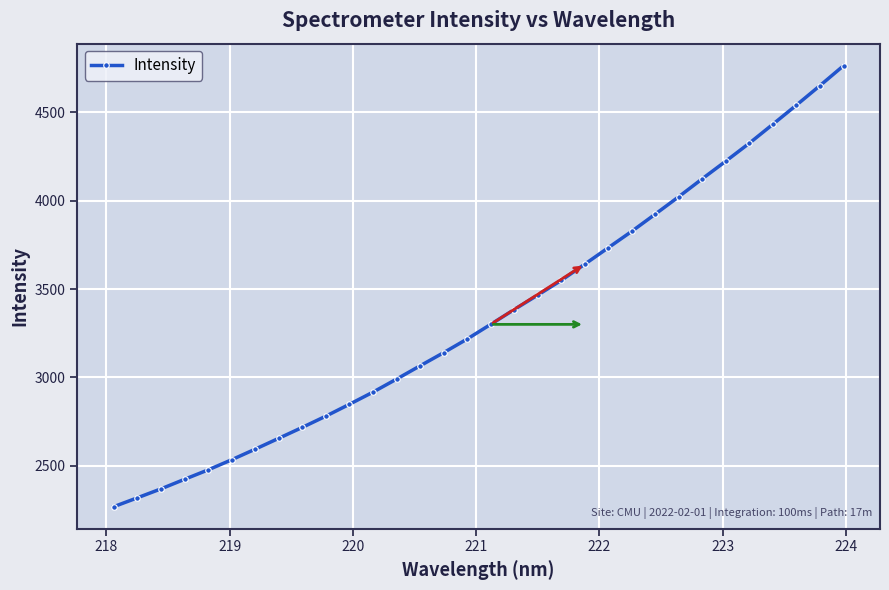

What is the difference between the maximum and second lowest values?

2445.3